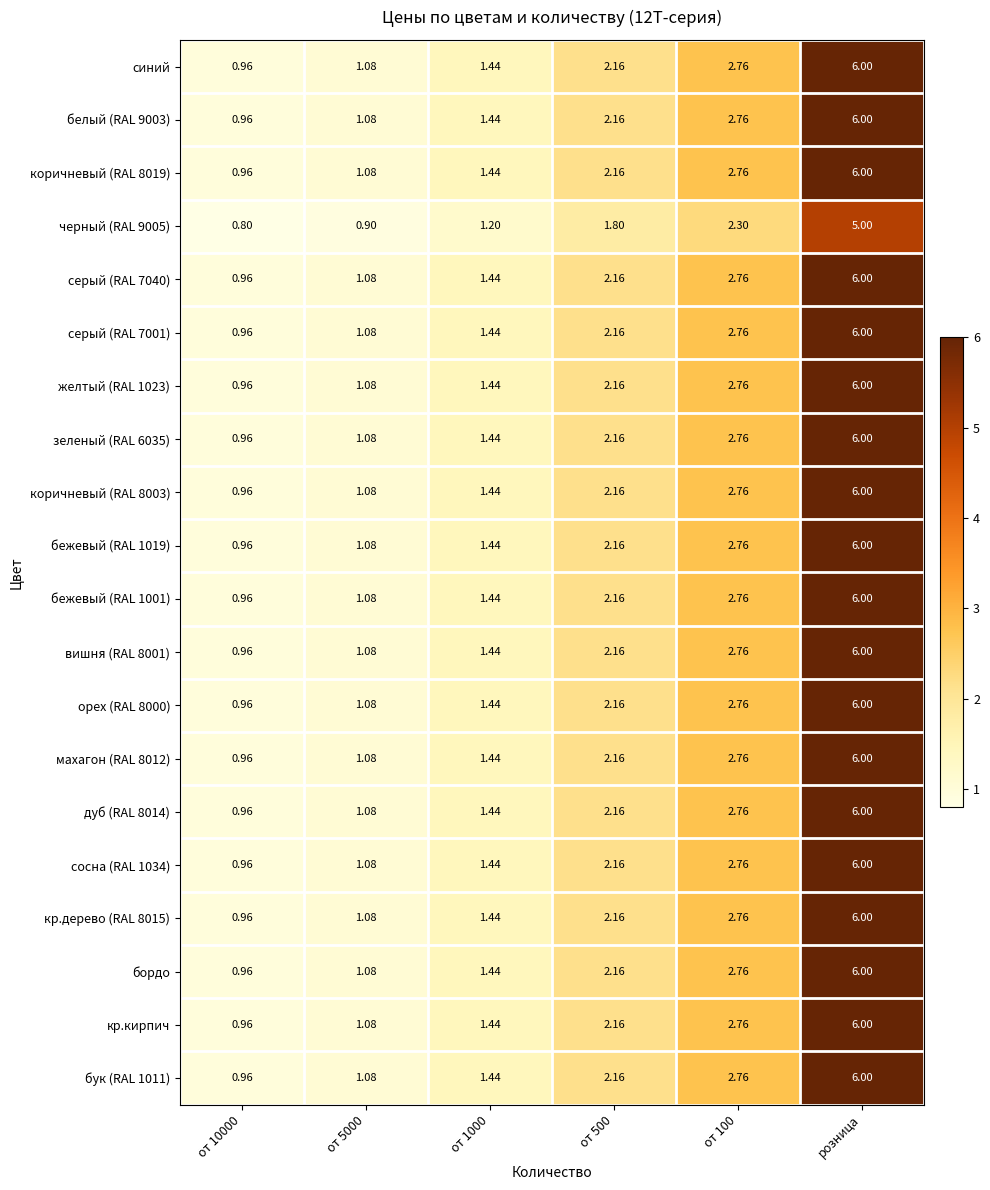

At which category does the chart reach its peak across all series?

розница